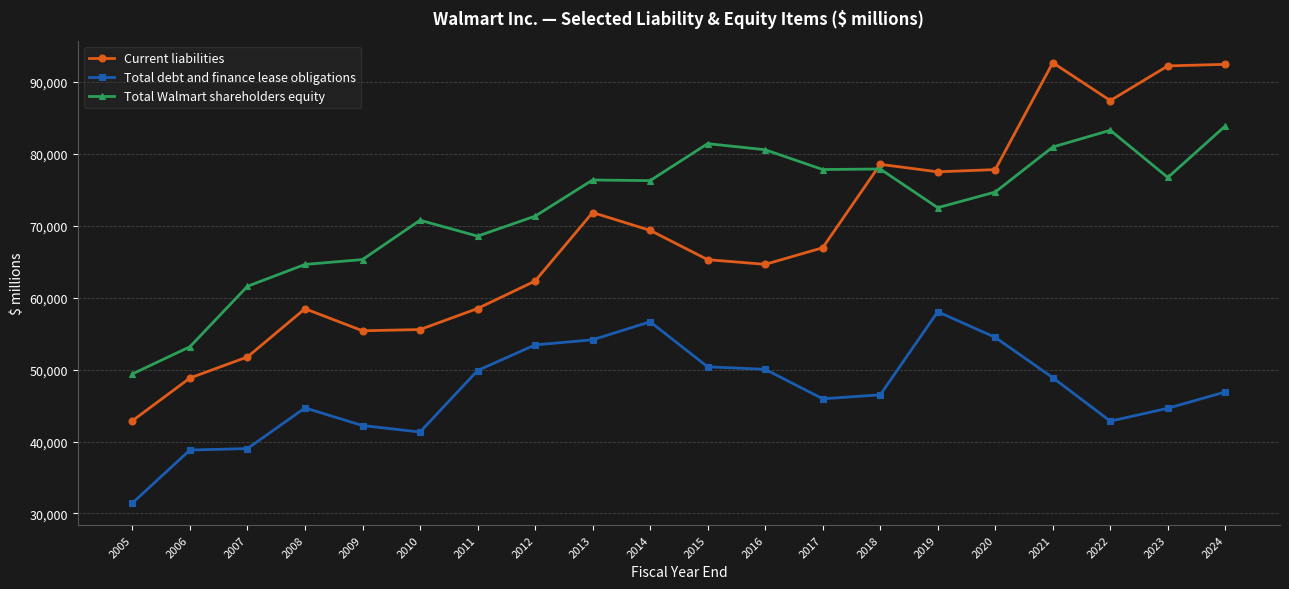

True or false: Current liabilities has more than 2 points higher than both neighbors.

True